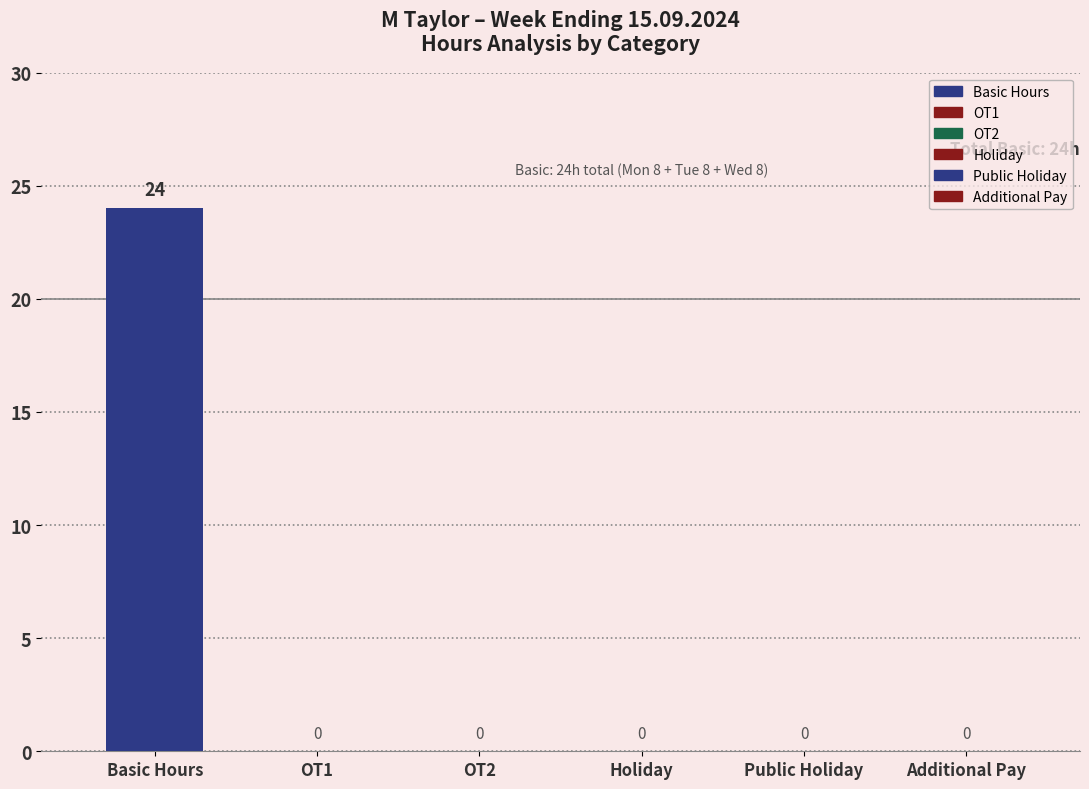

What is the sum of all values?

24